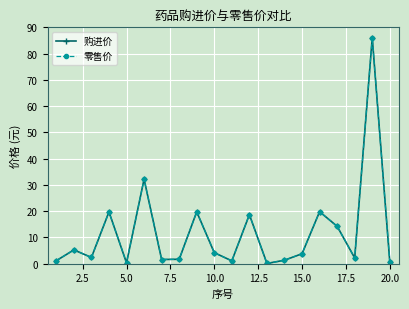

Is this an area chart (filled region under the line)?

No